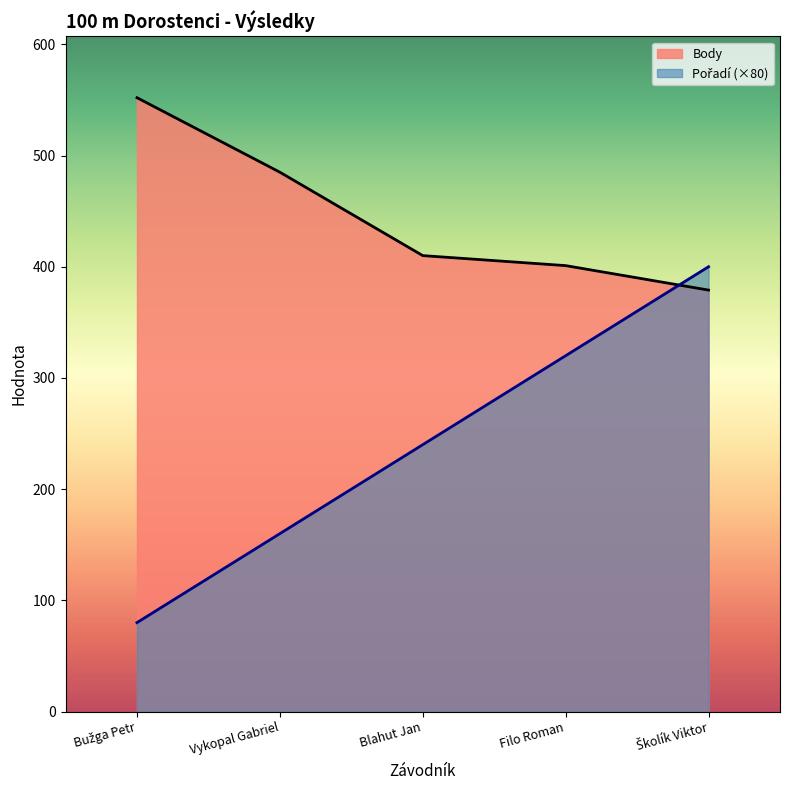

What is the smallest value displayed?

80